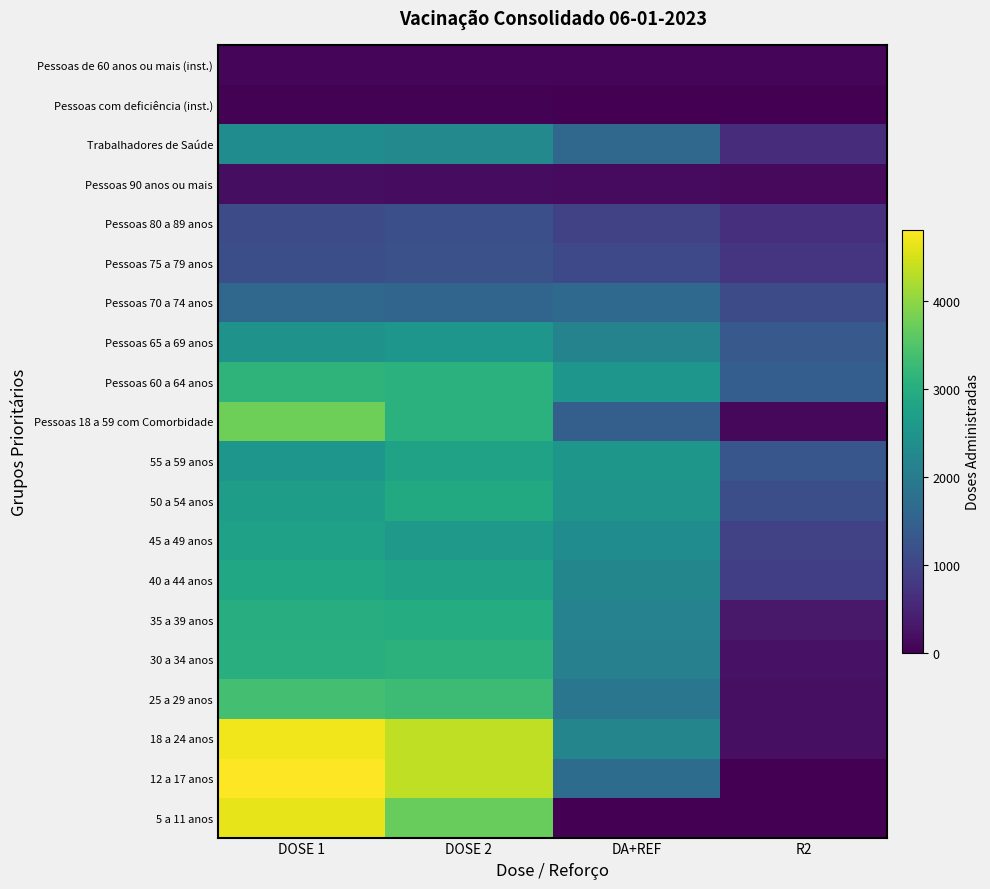

At how many categories does at least one series exceed 4012?

2